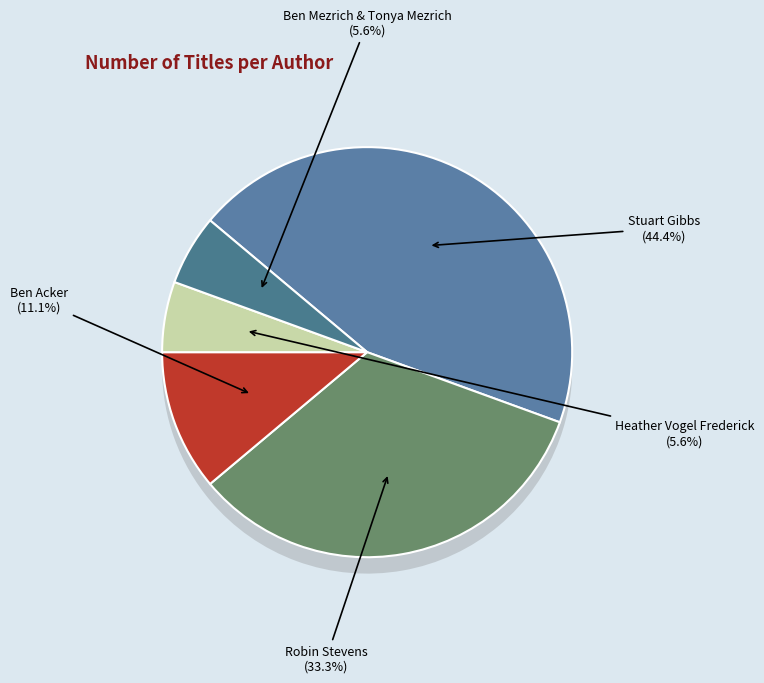

What is the smallest slice in the pie chart?

Heather Vogel Frederick